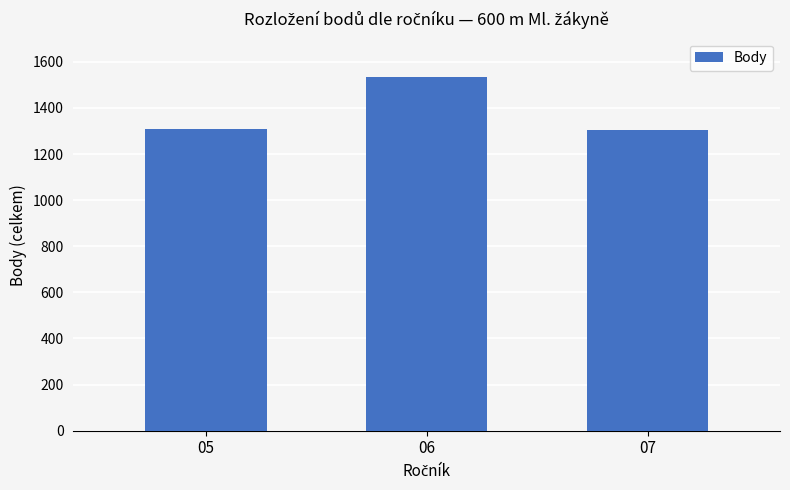

Between 06 and 05, which is larger?

06